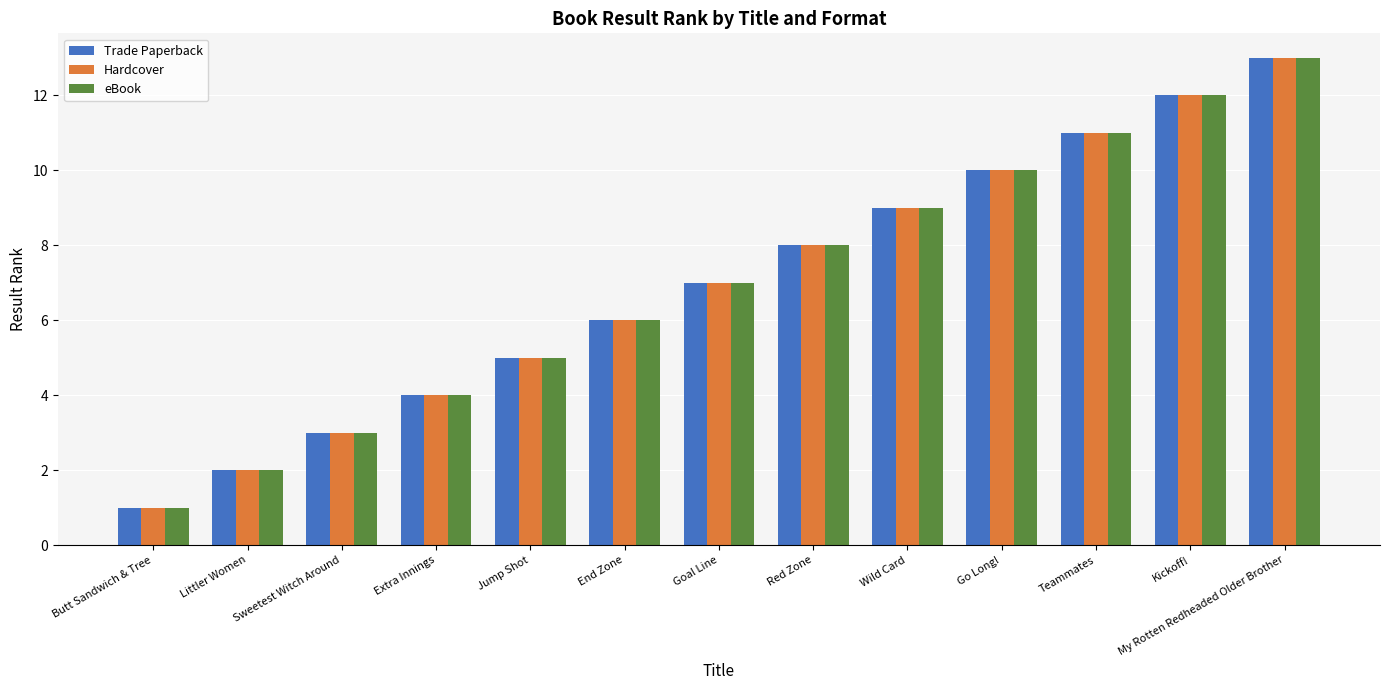

Is the value of Hardcover at Kickoff! greater than the value of Trade Paperback at Teammates?

Yes